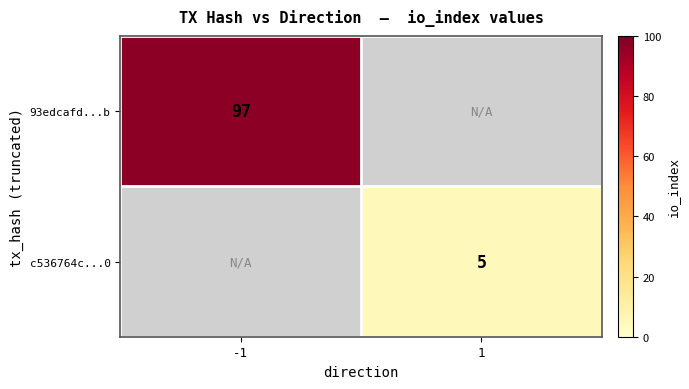

What is the greatest value displayed?

97.0